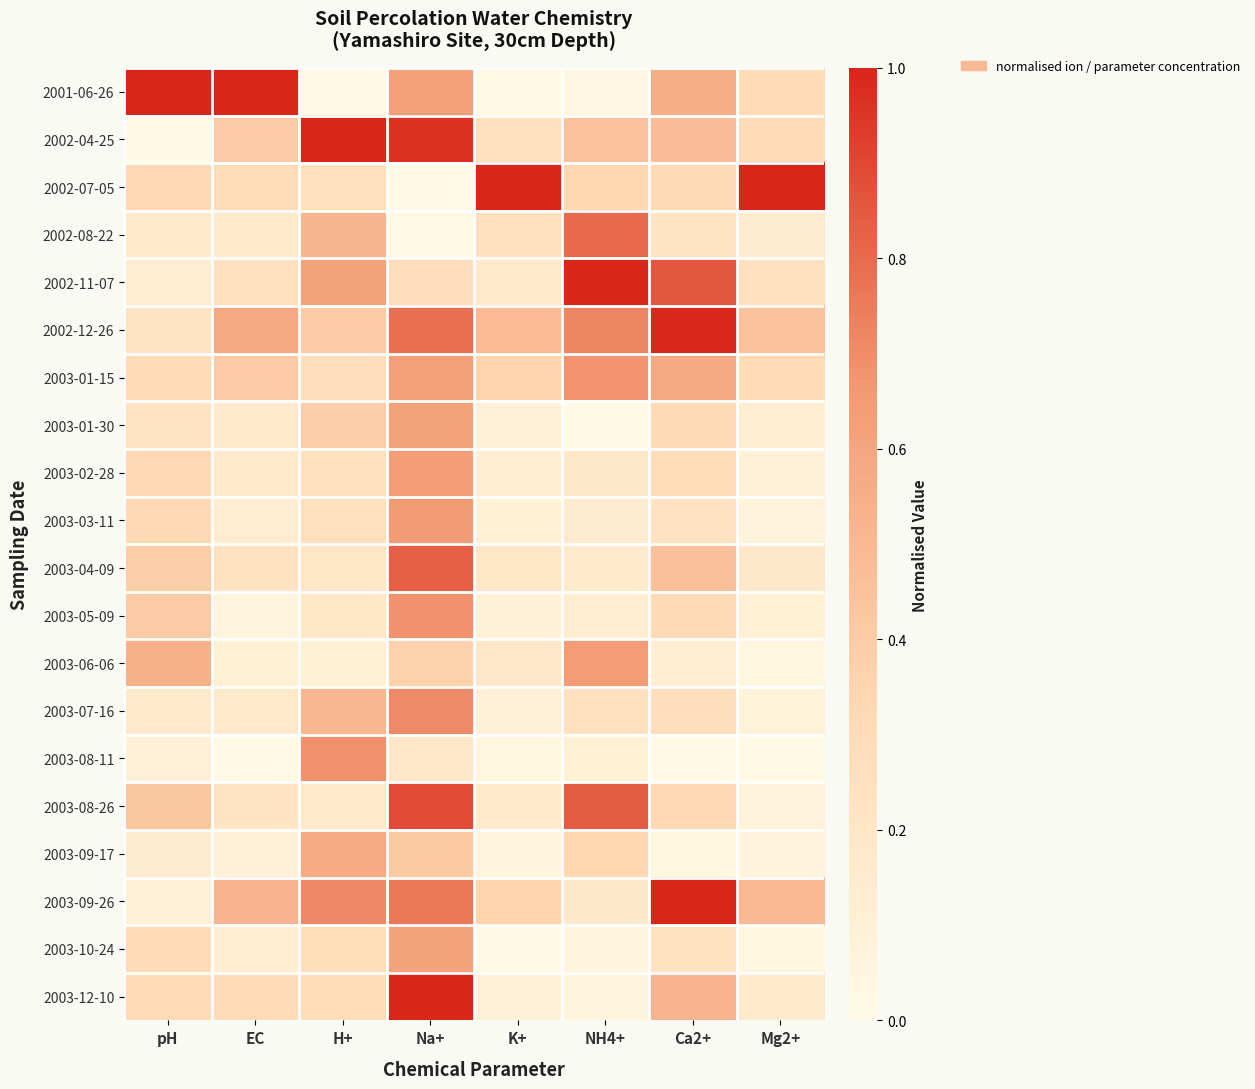

Reading left to right, what are all the values shown in this chart?

2001-06-26: pH=1.0	EC=1.0	H+=0.0	Na+=0.6	K+=0.0	NH4+=0.0	Ca2+=0.6	Mg2+=0.3
2002-04-25: pH=0.0	EC=0.4	H+=1.0	Na+=1.0	K+=0.3	NH4+=0.4	Ca2+=0.5	Mg2+=0.3
2002-07-05: pH=0.3	EC=0.3	H+=0.3	Na+=0.0	K+=1.0	NH4+=0.3	Ca2+=0.3	Mg2+=1.0
2002-08-22: pH=0.2	EC=0.2	H+=0.5	Na+=0.0	K+=0.2	NH4+=0.8	Ca2+=0.2	Mg2+=0.1
2002-11-07: pH=0.1	EC=0.3	H+=0.6	Na+=0.3	K+=0.2	NH4+=1.0	Ca2+=0.9	Mg2+=0.2
2002-12-26: pH=0.2	EC=0.6	H+=0.4	Na+=0.8	K+=0.5	NH4+=0.7	Ca2+=1.0	Mg2+=0.5
2003-01-15: pH=0.3	EC=0.4	H+=0.3	Na+=0.6	K+=0.4	NH4+=0.7	Ca2+=0.6	Mg2+=0.3
2003-01-30: pH=0.2	EC=0.2	H+=0.4	Na+=0.6	K+=0.1	NH4+=0.0	Ca2+=0.3	Mg2+=0.1
2003-02-28: pH=0.3	EC=0.2	H+=0.3	Na+=0.6	K+=0.1	NH4+=0.2	Ca2+=0.3	Mg2+=0.1
2003-03-11: pH=0.3	EC=0.1	H+=0.3	Na+=0.6	K+=0.1	NH4+=0.1	Ca2+=0.2	Mg2+=0.1
2003-04-09: pH=0.4	EC=0.2	H+=0.2	Na+=0.8	K+=0.2	NH4+=0.2	Ca2+=0.5	Mg2+=0.2
2003-05-09: pH=0.4	EC=0.0	H+=0.2	Na+=0.7	K+=0.1	NH4+=0.1	Ca2+=0.3	Mg2+=0.1
2003-06-06: pH=0.5	EC=0.1	H+=0.1	Na+=0.4	K+=0.2	NH4+=0.6	Ca2+=0.1	Mg2+=0.0
2003-07-16: pH=0.2	EC=0.2	H+=0.5	Na+=0.7	K+=0.1	NH4+=0.3	Ca2+=0.3	Mg2+=0.1
2003-08-11: pH=0.1	EC=0.0	H+=0.7	Na+=0.2	K+=0.0	NH4+=0.1	Ca2+=0.0	Mg2+=0.0
2003-08-26: pH=0.4	EC=0.2	H+=0.2	Na+=0.9	K+=0.2	NH4+=0.8	Ca2+=0.3	Mg2+=0.1
2003-09-17: pH=0.1	EC=0.1	H+=0.6	Na+=0.4	K+=0.0	NH4+=0.3	Ca2+=0.0	Mg2+=0.1
2003-09-26: pH=0.1	EC=0.5	H+=0.7	Na+=0.8	K+=0.3	NH4+=0.2	Ca2+=1.0	Mg2+=0.5
2003-10-24: pH=0.3	EC=0.1	H+=0.3	Na+=0.6	K+=0.0	NH4+=0.1	Ca2+=0.2	Mg2+=0.0
2003-12-10: pH=0.3	EC=0.3	H+=0.3	Na+=1.0	K+=0.1	NH4+=0.1	Ca2+=0.5	Mg2+=0.2